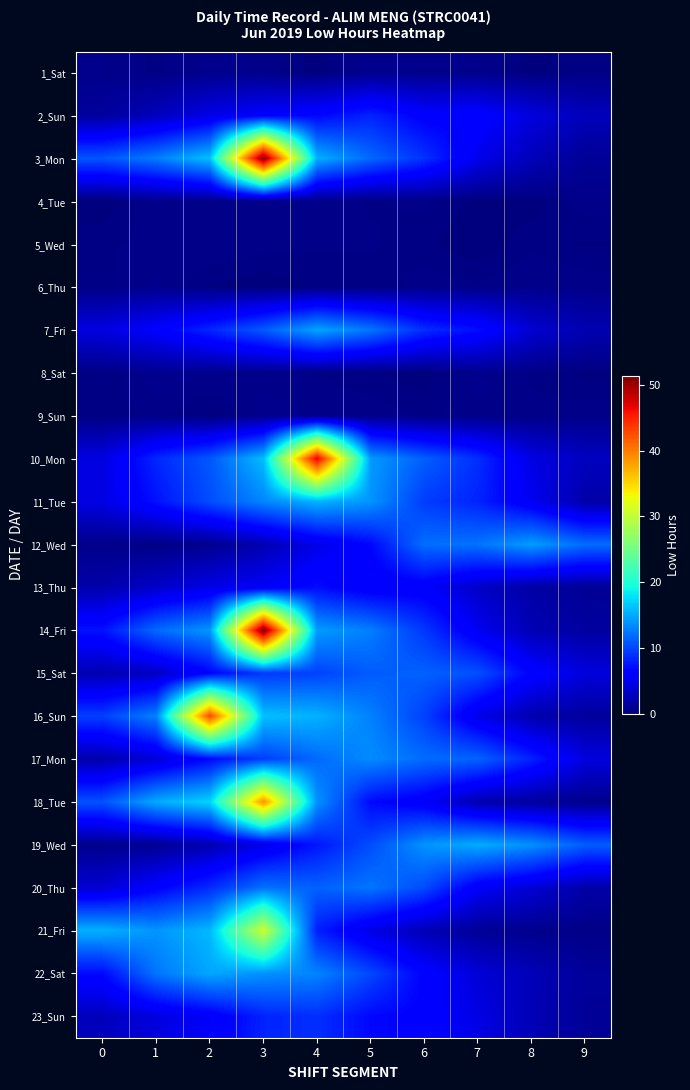

At which category is the sum across all series the highest?

3